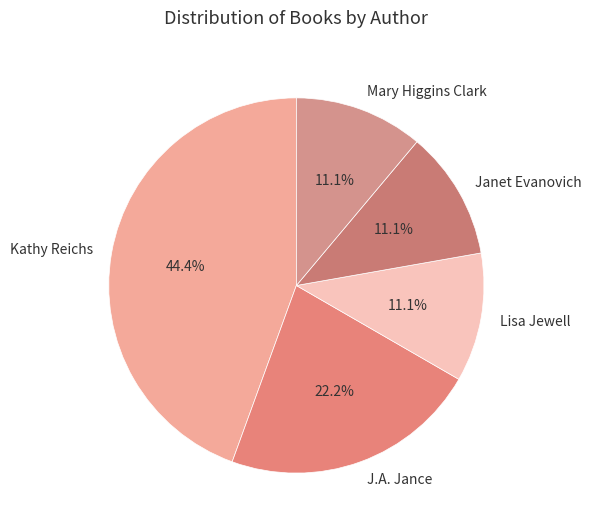

What is the largest slice in the pie chart?

Kathy Reichs